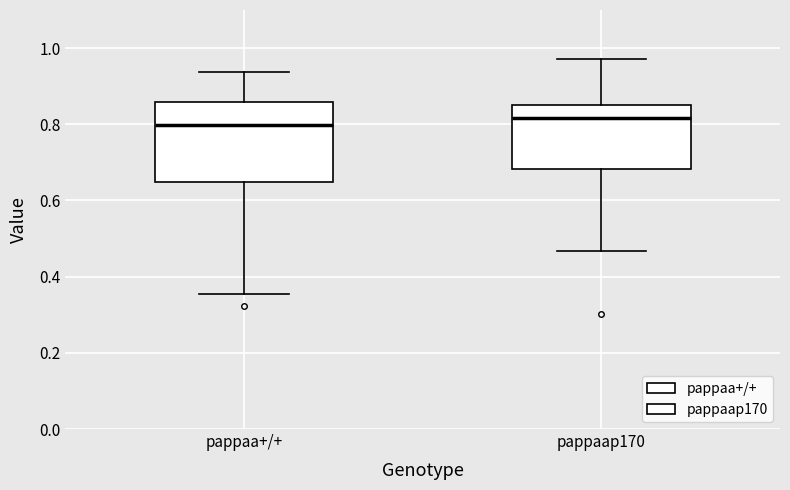

Reading left to right, transcribe this box plot: for each box, give where its median line is, the range the box spans, and where its two whiskers end, as read against the y-axis. The values are not printed on the chart, so give them approximately, as read against the axis.

pappaa+/+: median 0.80, box 0.64 to 0.86, whiskers 0.36 to 0.94
pappaap170: median 0.82, box 0.68 to 0.84, whiskers 0.46 to 0.98